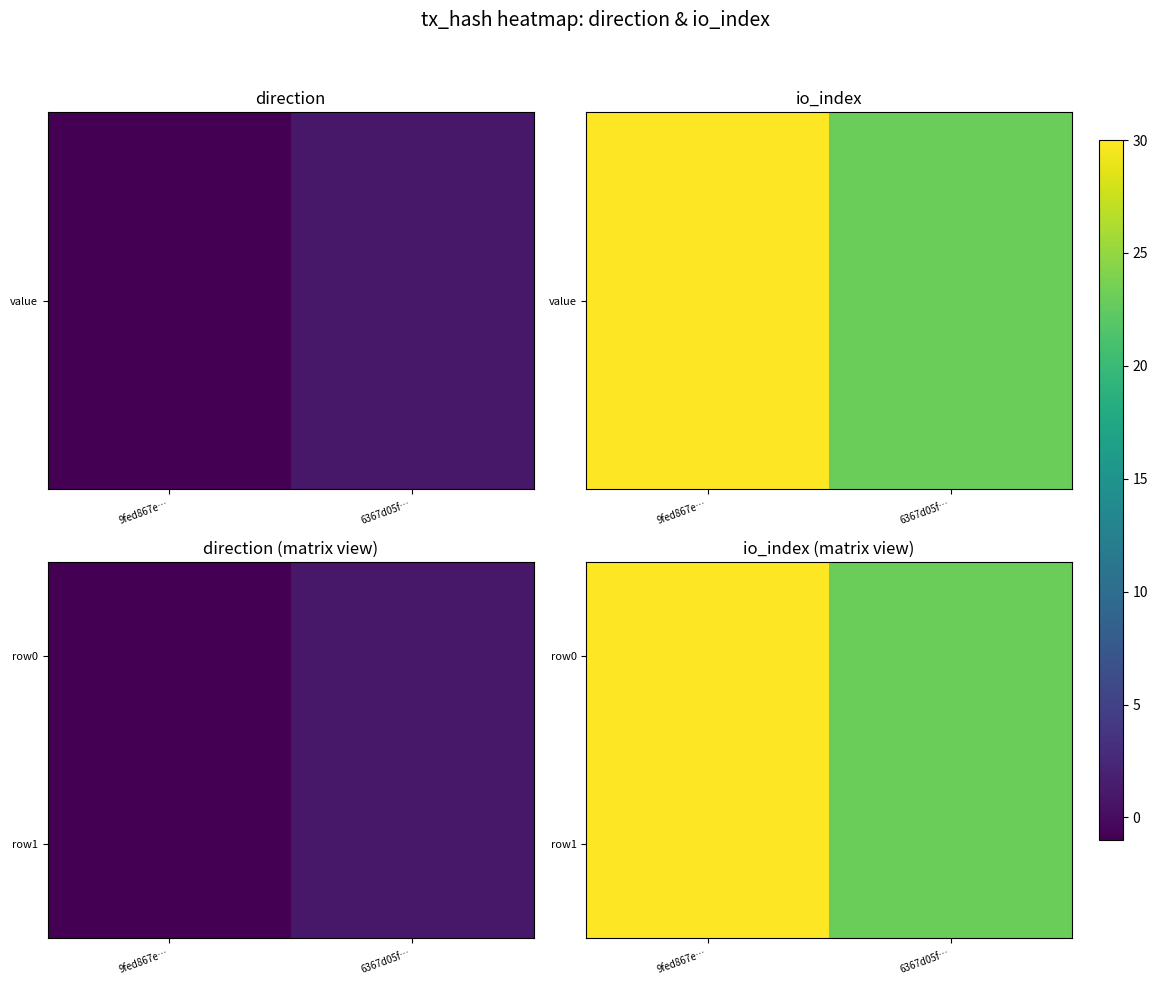

At which label does row1 reach its minimum?

6367d05f…